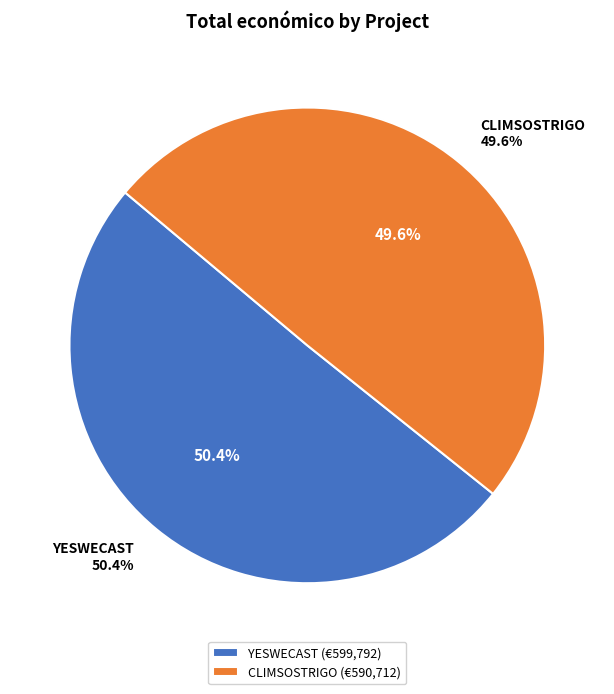

What percentage is the YESWECAST slice, to the nearest percent?

50%